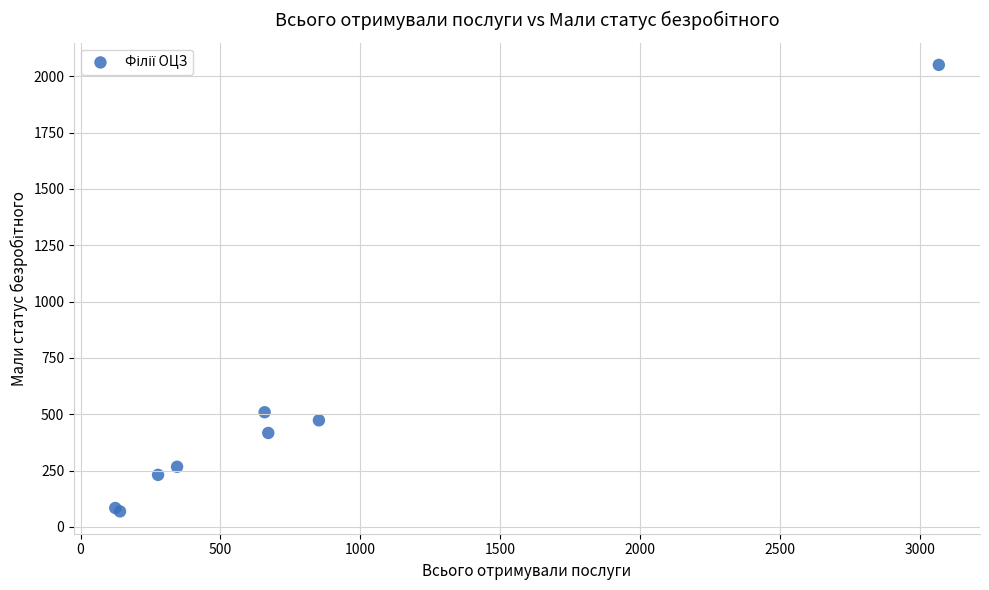

What Y value in the scatter plot is closest to 1059?

509